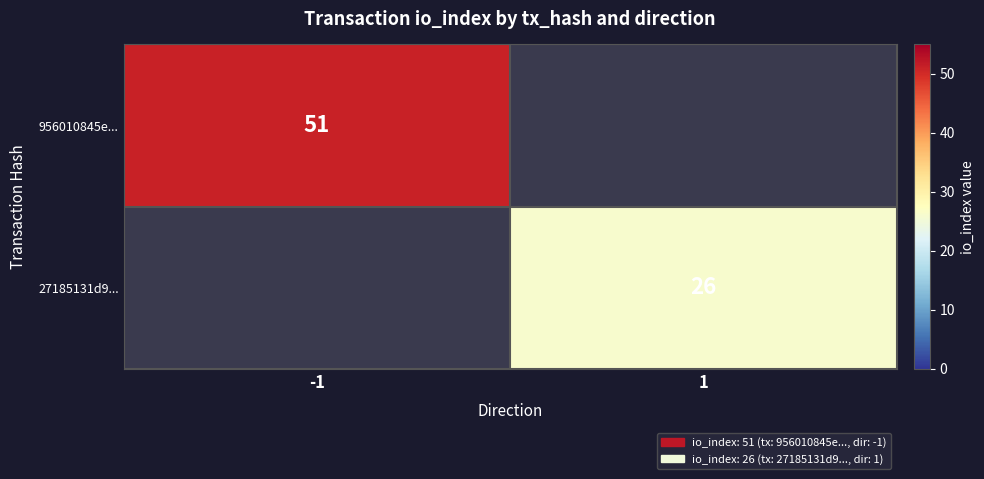

The value of 27185131d9... at 1 is 26. True or false?

True